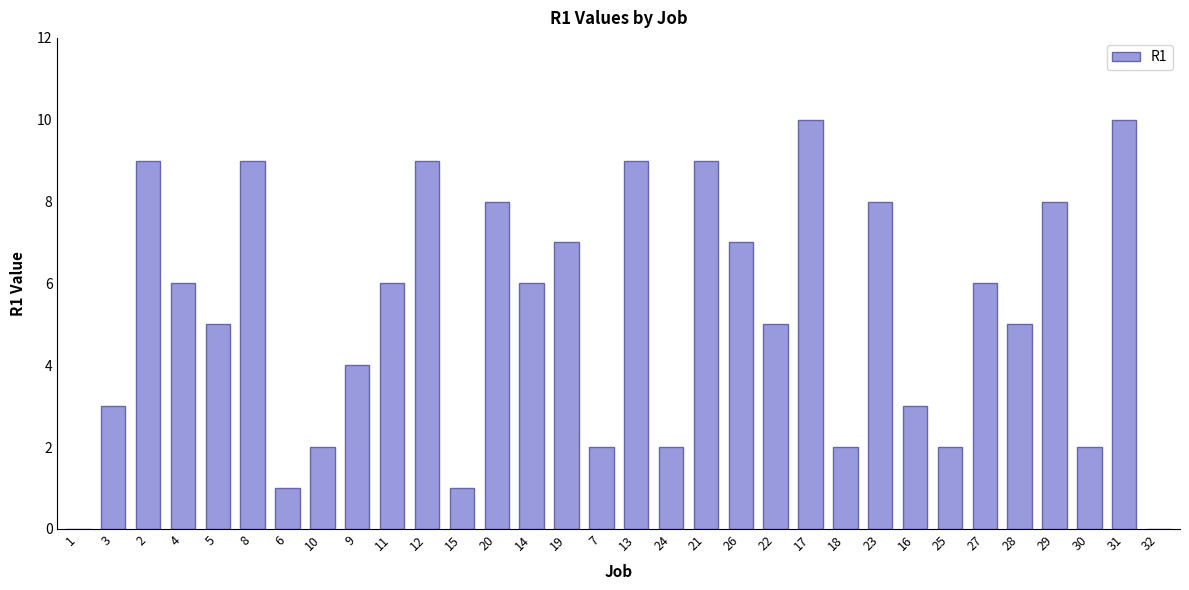

What is the average value?

5